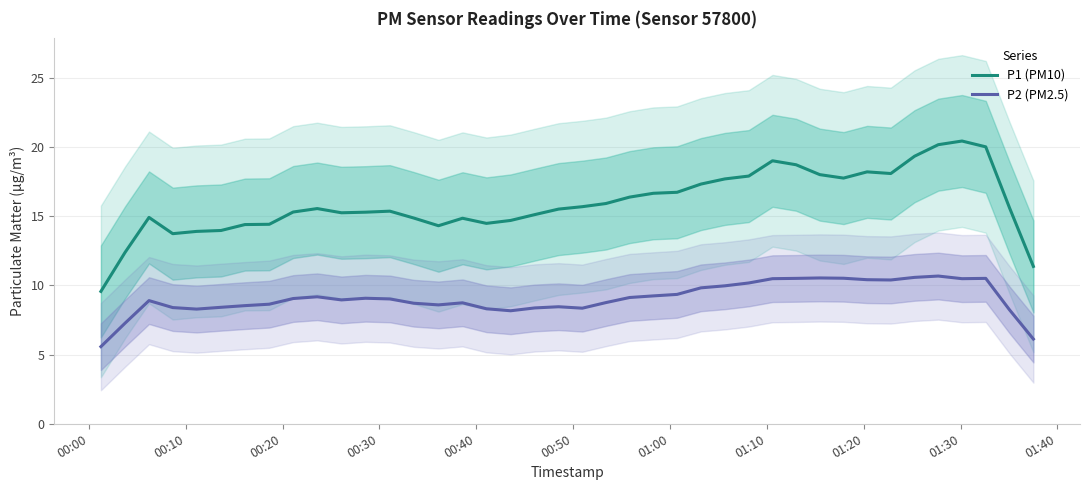

True or false: P2 (PM2.5) and P1 (PM10) intersect in this chart.

False